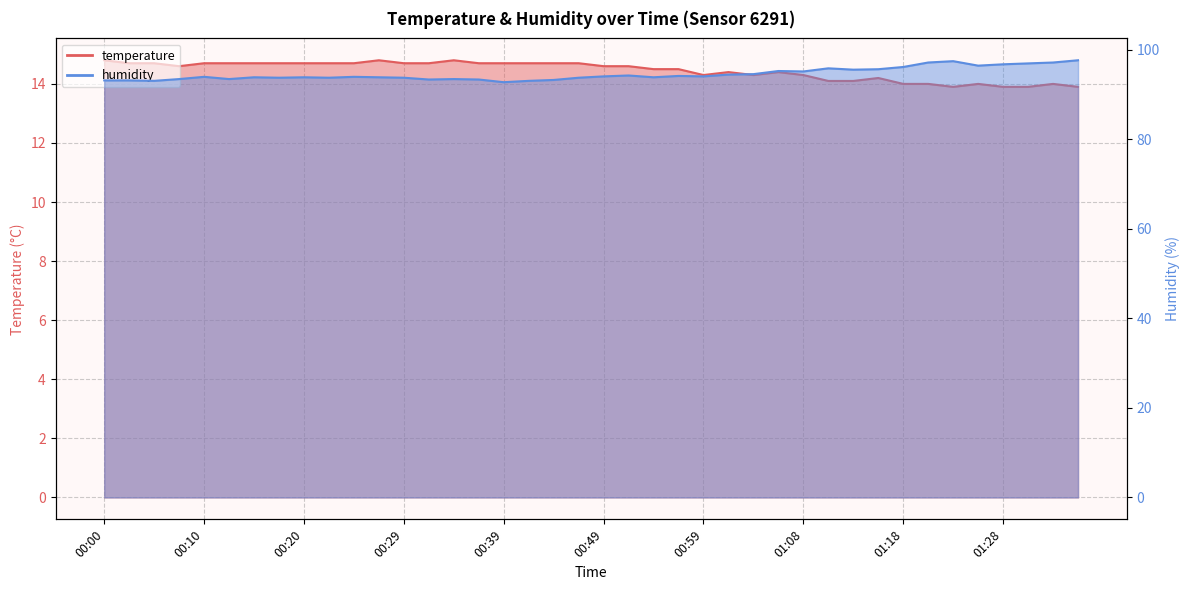

At which label does humidity reach its peak?

01:36